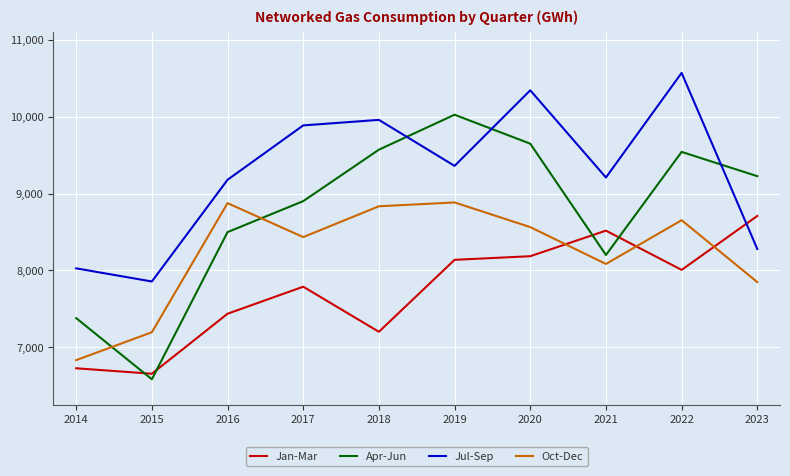

What is the difference between the Apr-Jun values at 2019 and 2016?

1528